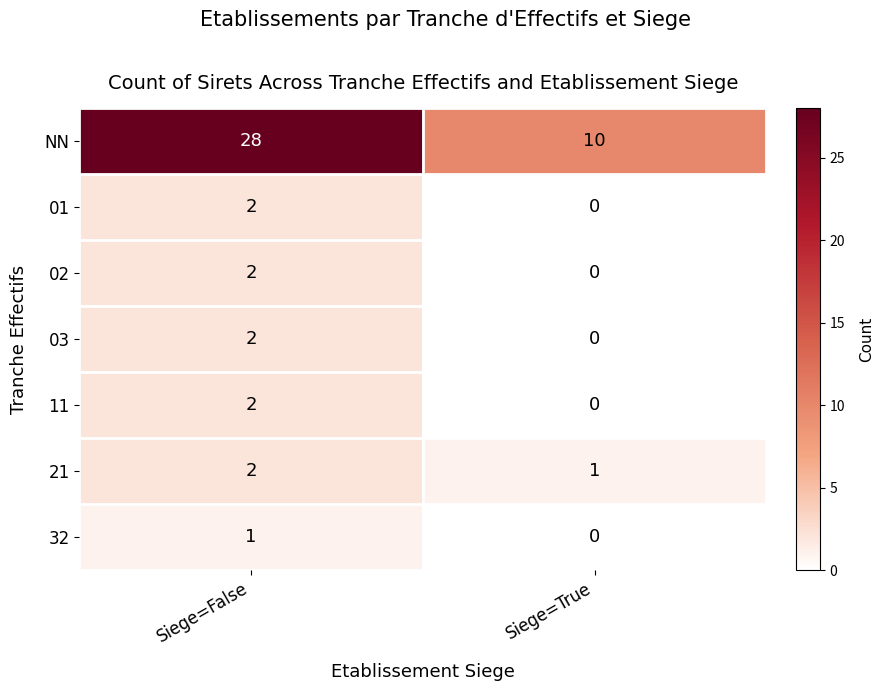

What is the total value across all series at Siege=True?

11